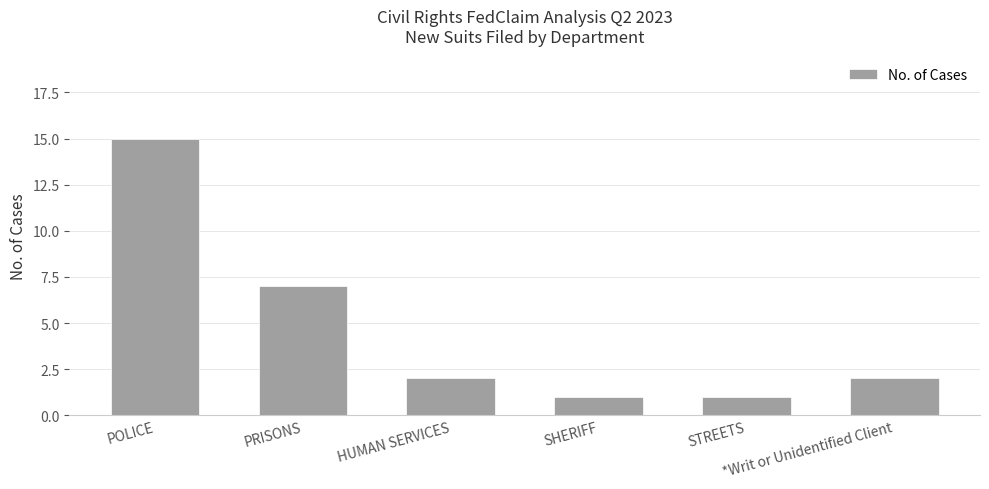

Reading left to right, extract all data points from this chart.

15	7	2	1	1	2